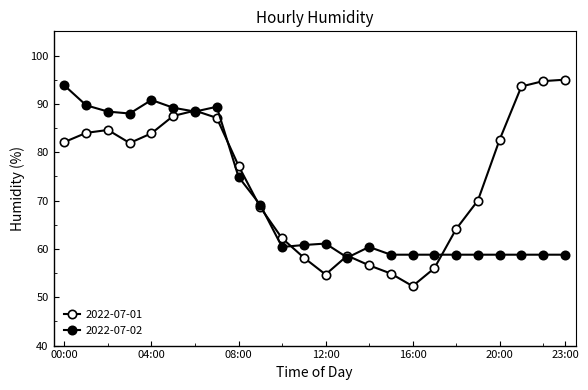

At which category is the sum across all series the highest?

06:00